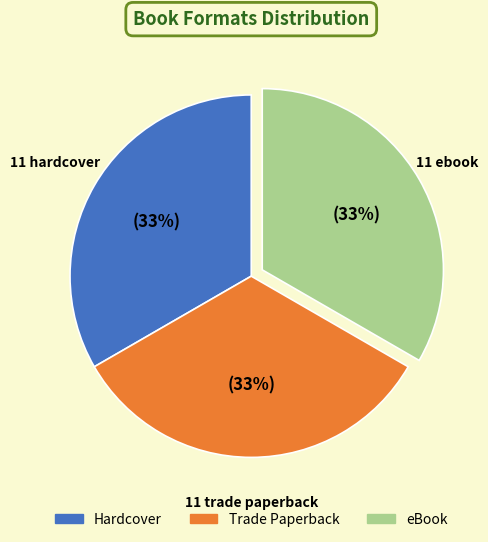

Does eBook represent more than half of the total?

No